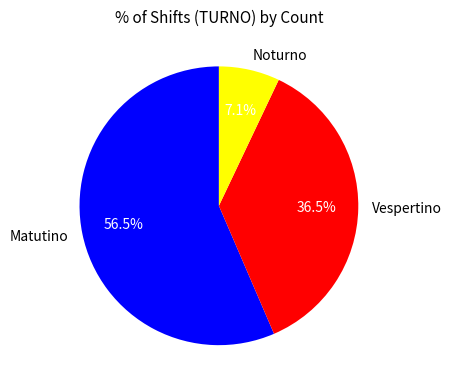

Rank the categories by value from highest to lowest.

Matutino, Vespertino, Noturno